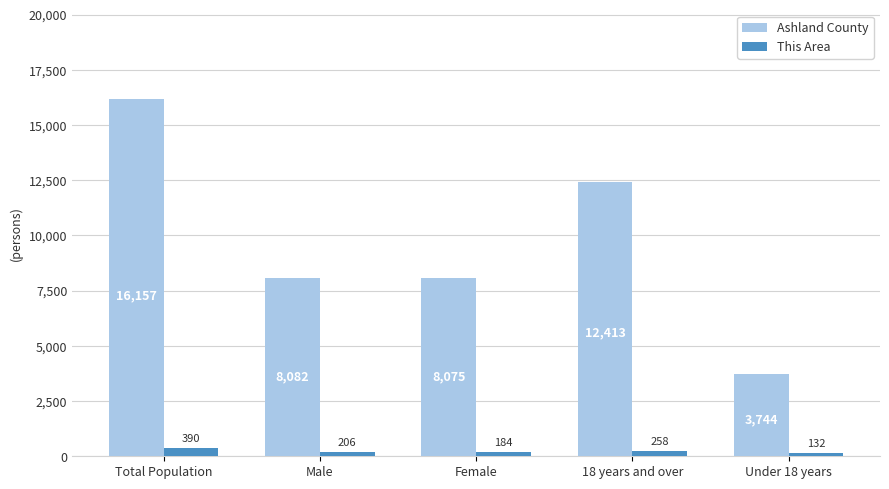

Rank the series at Under 18 years from highest to lowest value.

Ashland County, This Area